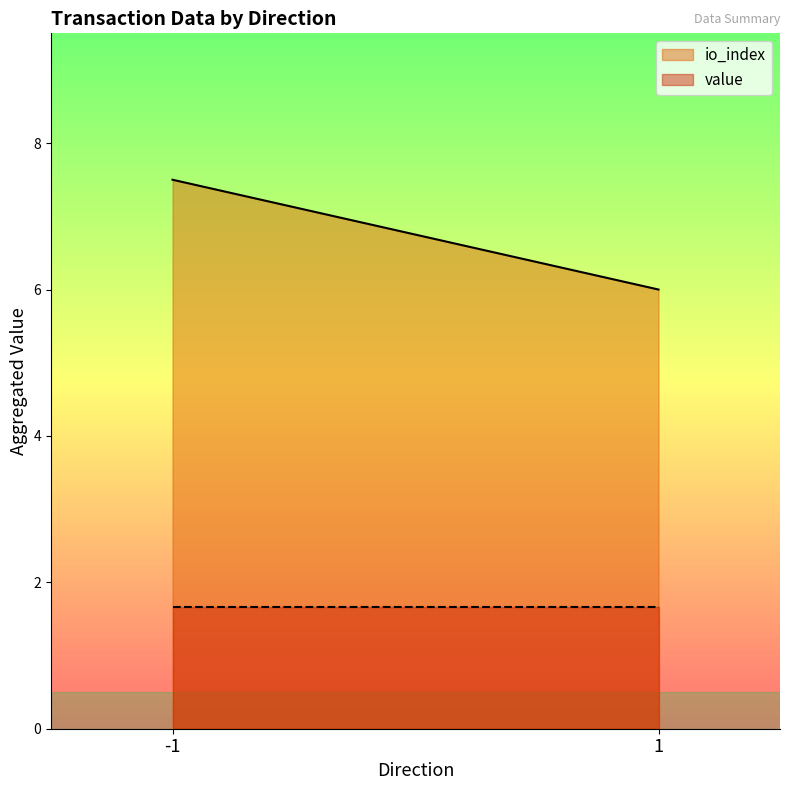

What is the maximum value for io_index?

7.5